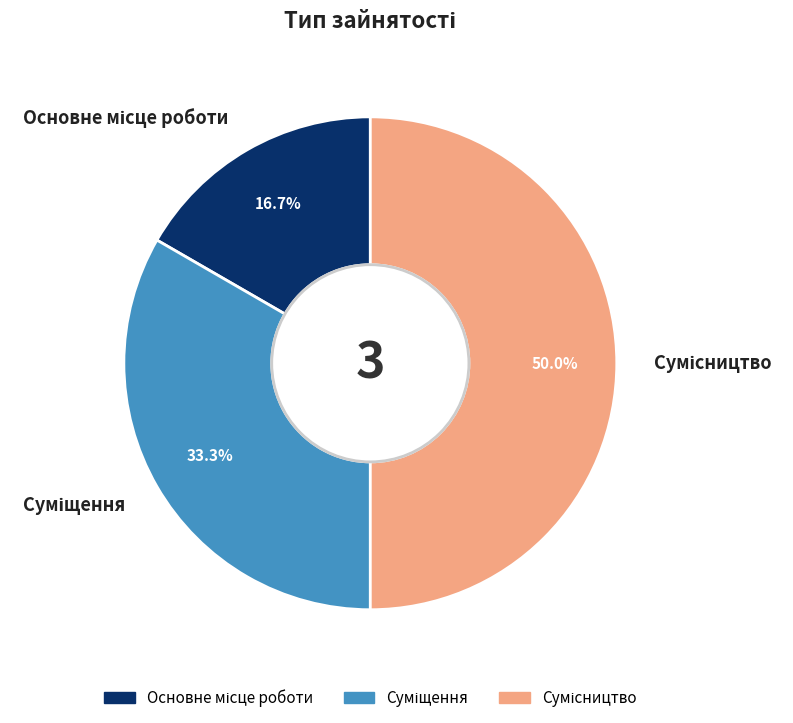

Count the number of slices in the pie.

3